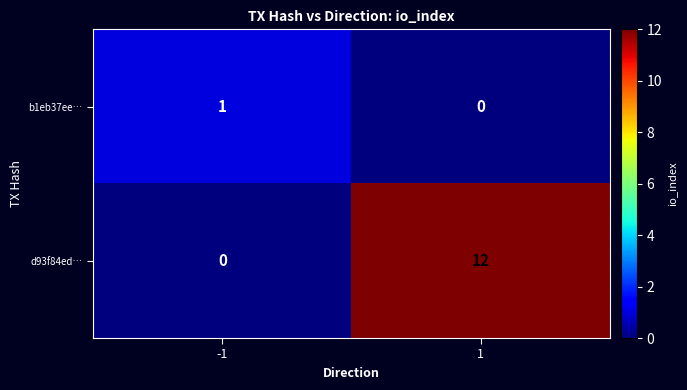

Which series changed the most between -1 and 1?

d93f84ed…